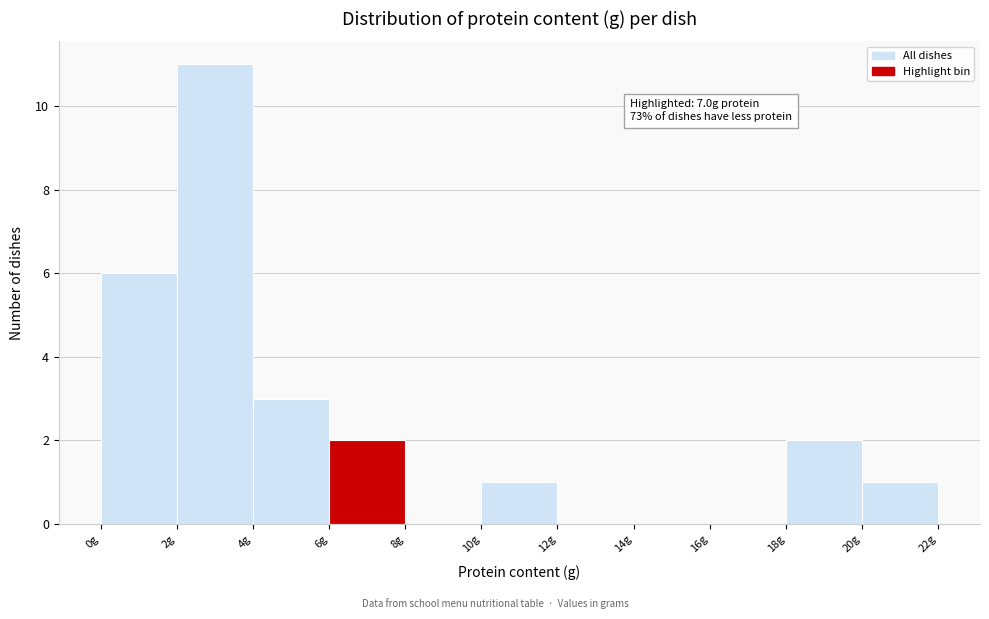

Which range on the x-axis has the tallest bar?

2 to 4